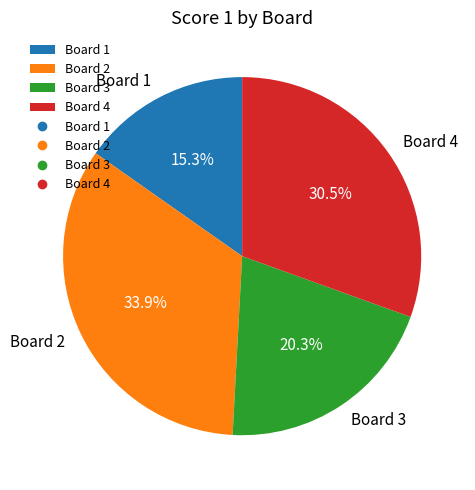

Which slice is the largest?

Board 2